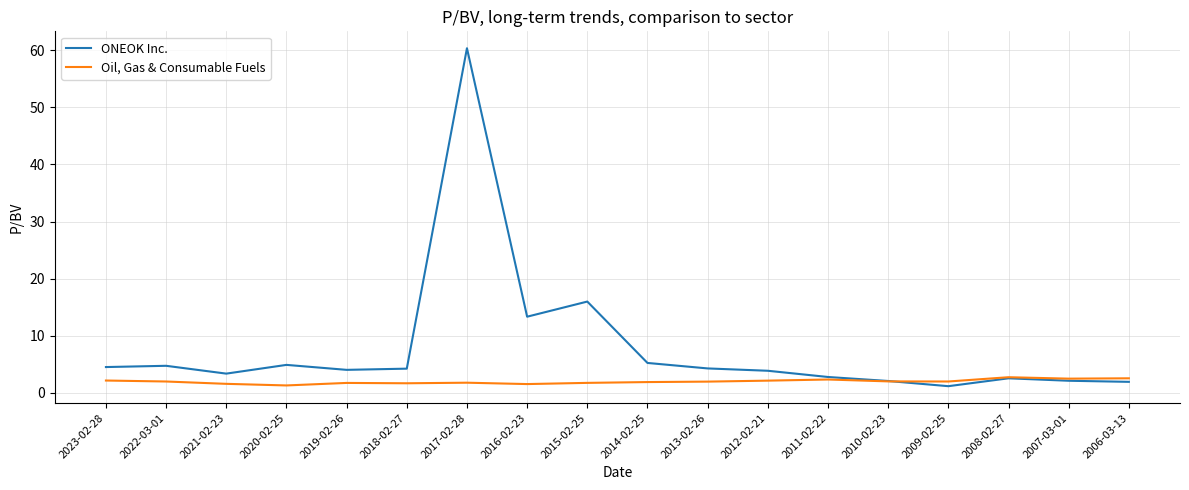

Rank the series by their maximum value, from lowest to highest.

Oil, Gas & Consumable Fuels, ONEOK Inc.